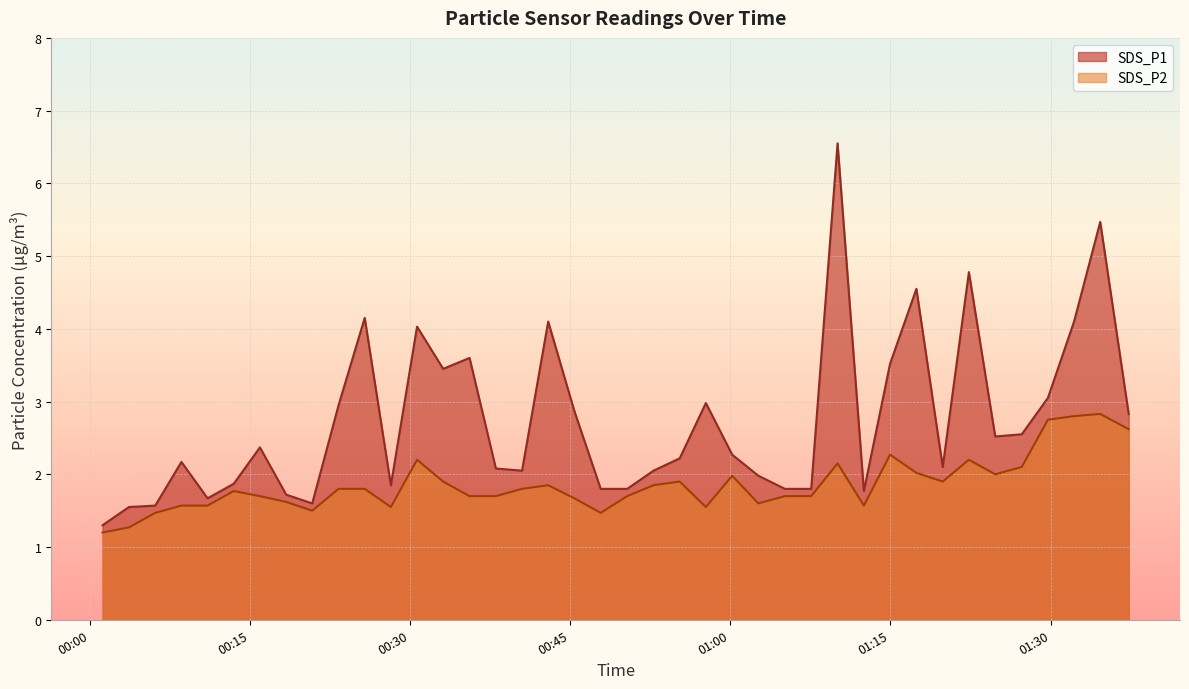

List the series in order of their peak value, lowest first.

SDS_P2, SDS_P1